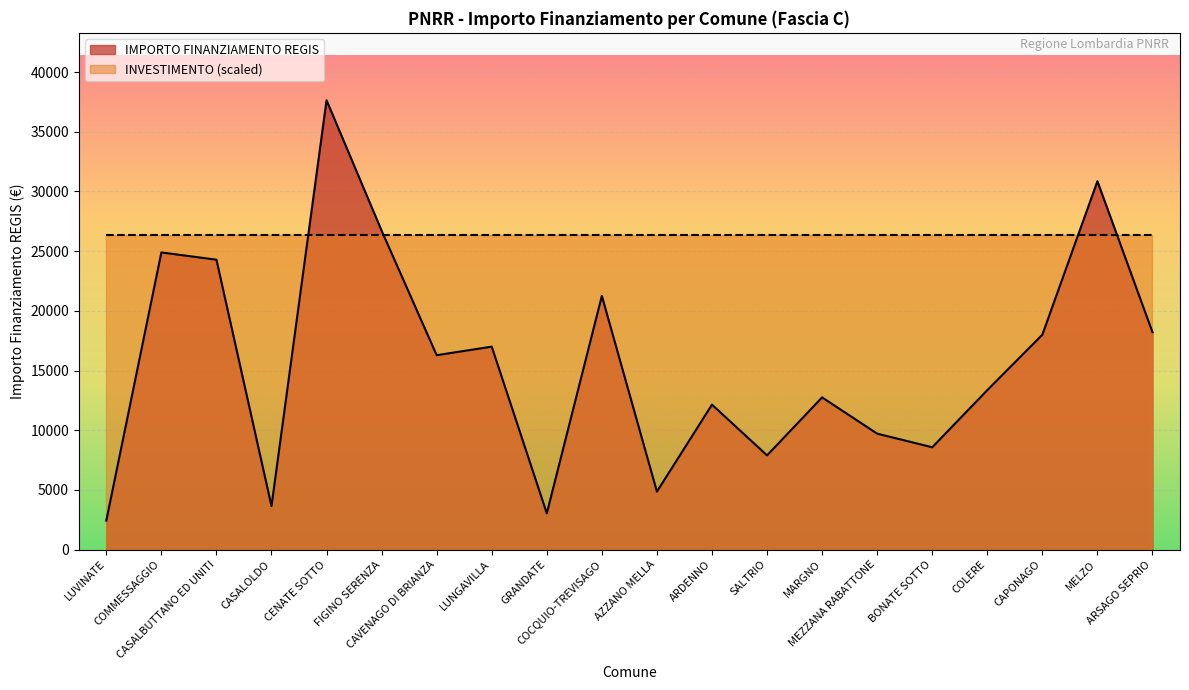

What value does the data have at AZZANO MELLA?

4856